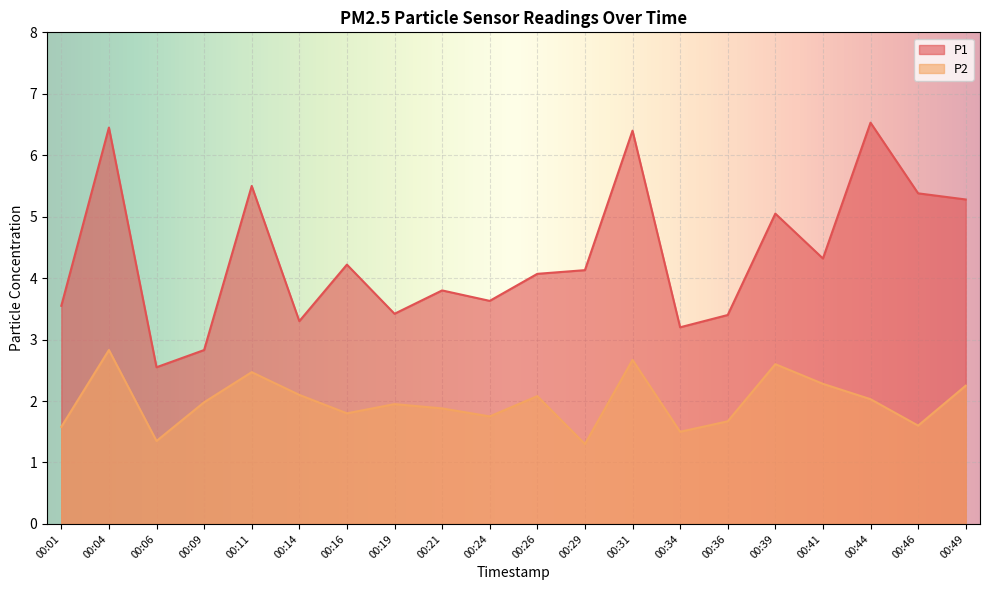

What is the minimum value for P1?

2.5